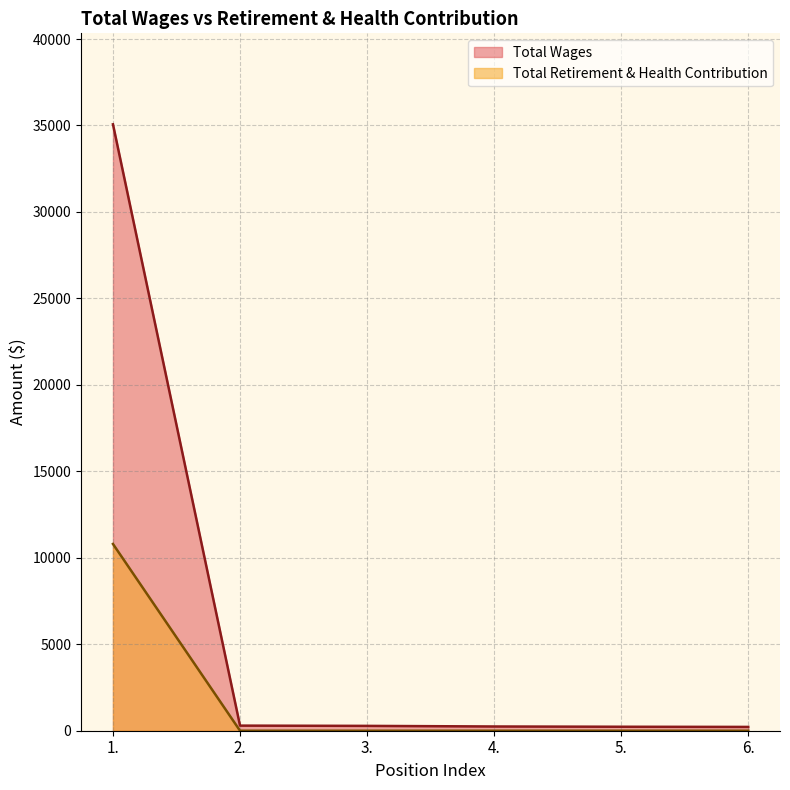

Is the value of Total Wages at 5. greater than the value of Total Retirement & Health Contribution at 6.?

Yes